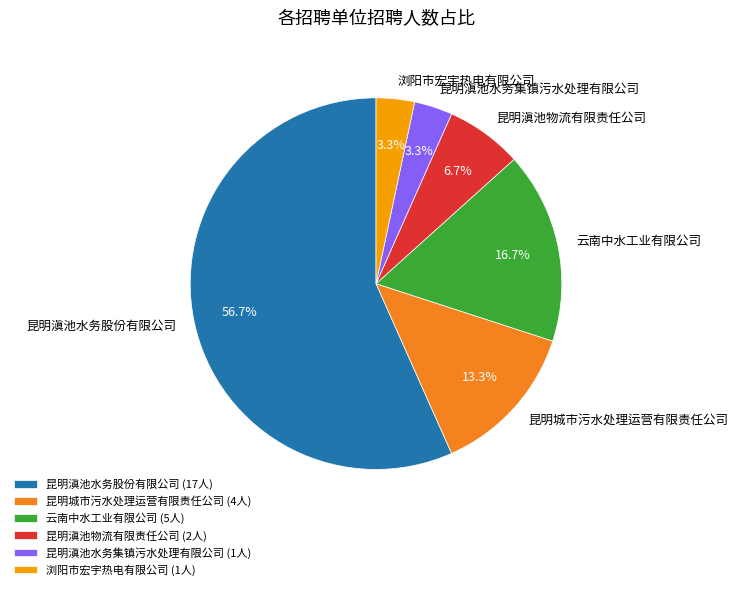

Do 云南中水工业有限公司 and 浏阳市宏宇热电有限公司 together represent more than half of the pie?

No